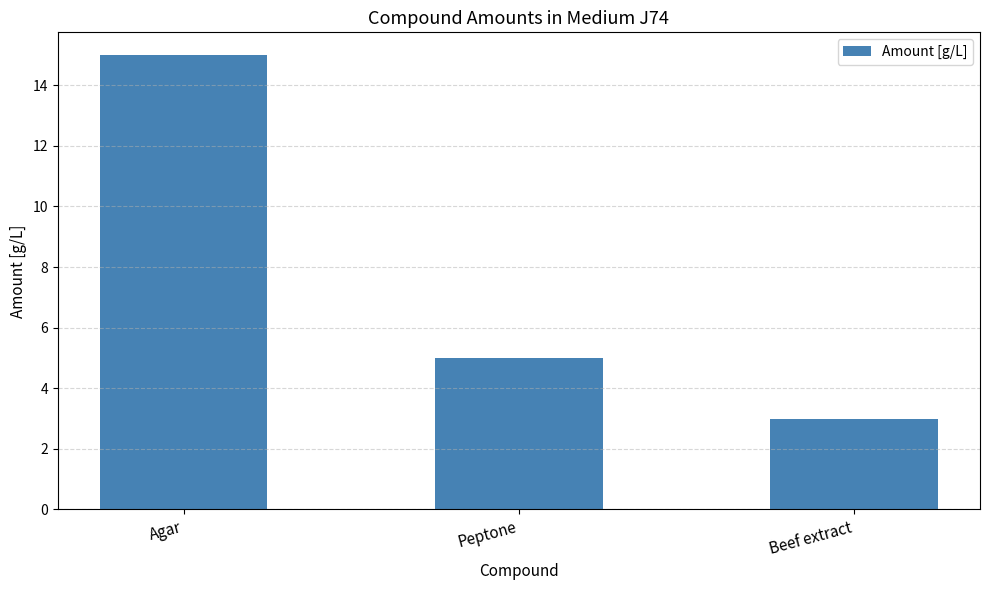

Reading left to right, what are all the values shown in this chart?

Agar=15	Peptone=5	Beef extract=3